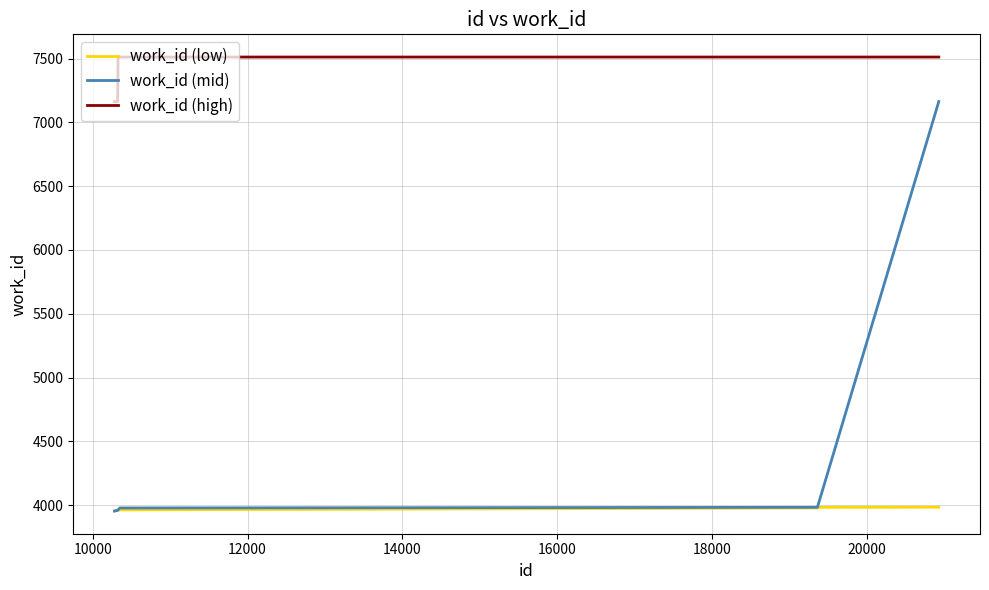

Is this an area chart (filled region under the line)?

No